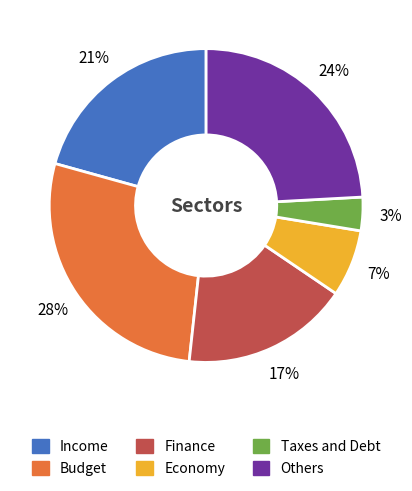

To the nearest percent, what is the average slice percentage?

17%